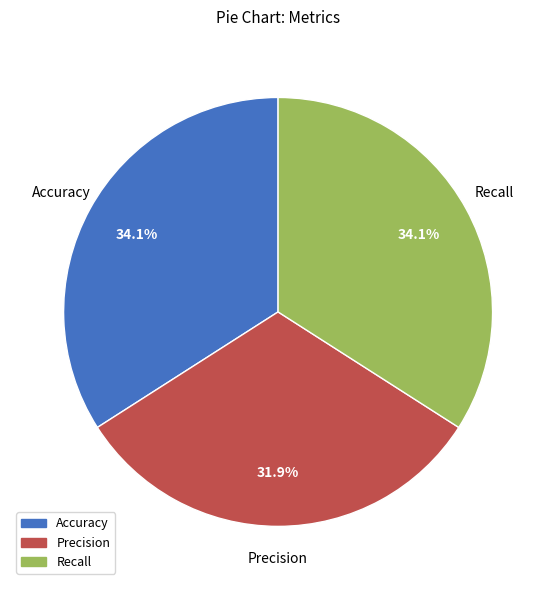

How many segments does this pie chart have?

3